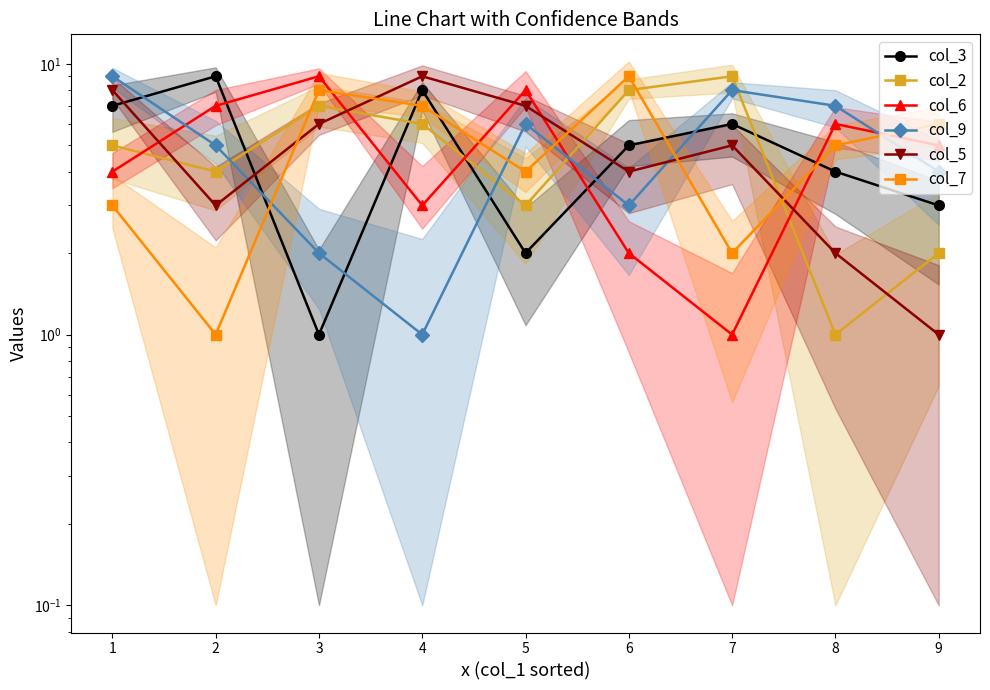

What is the value of the col_9 point at the 7th from the left?

8